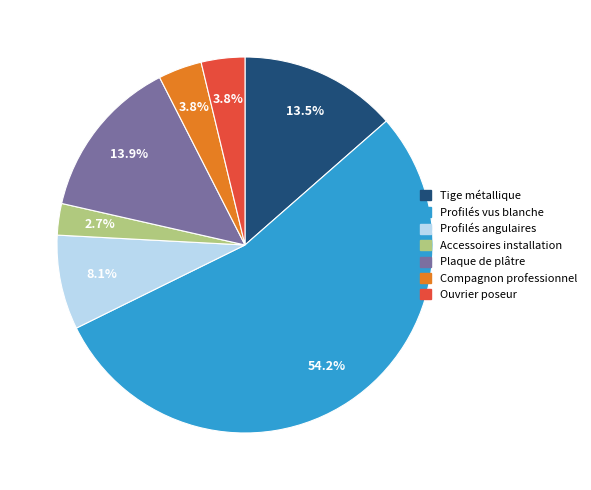

Does any single category account for the majority?

Yes